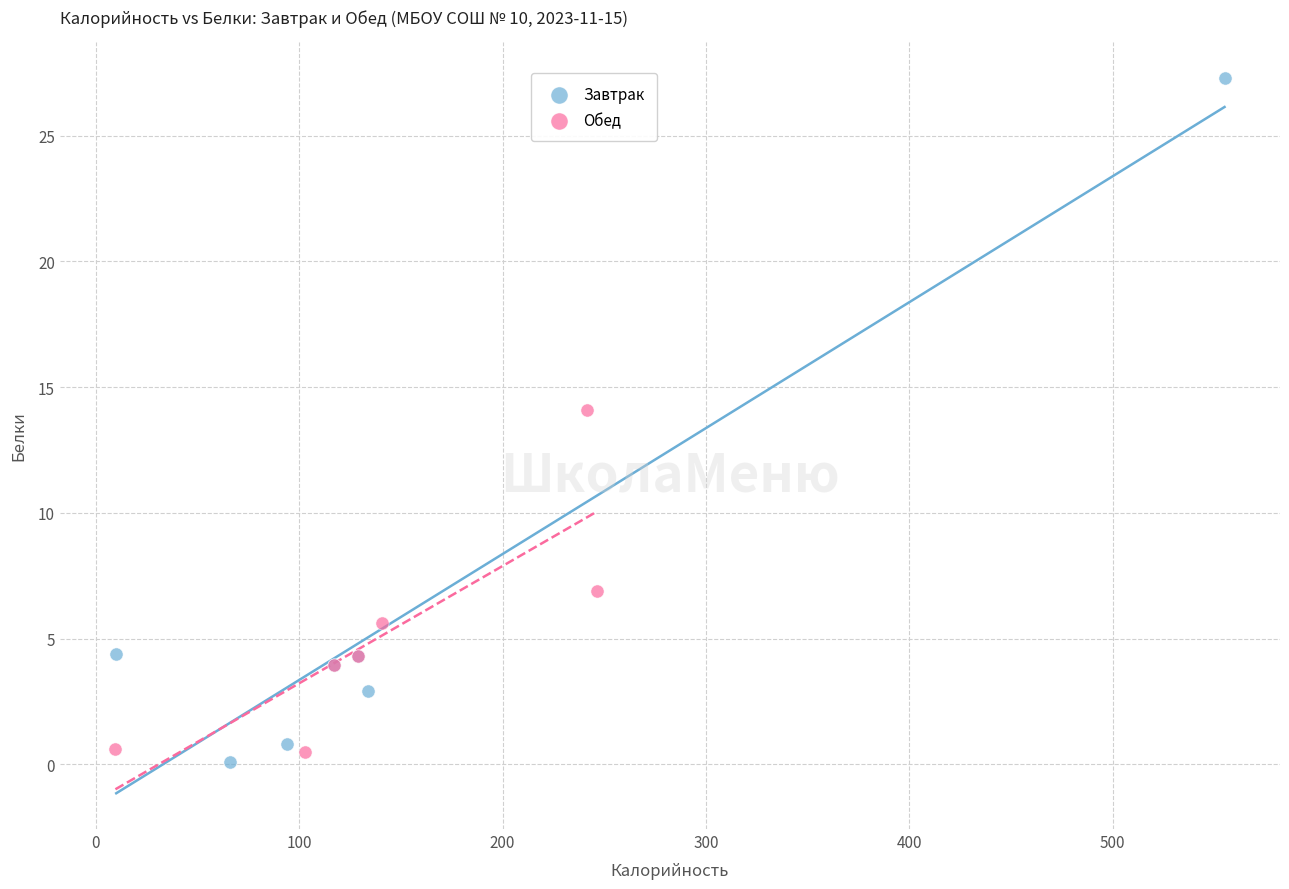

What are all the series names shown in the legend?

Завтрак, Обед